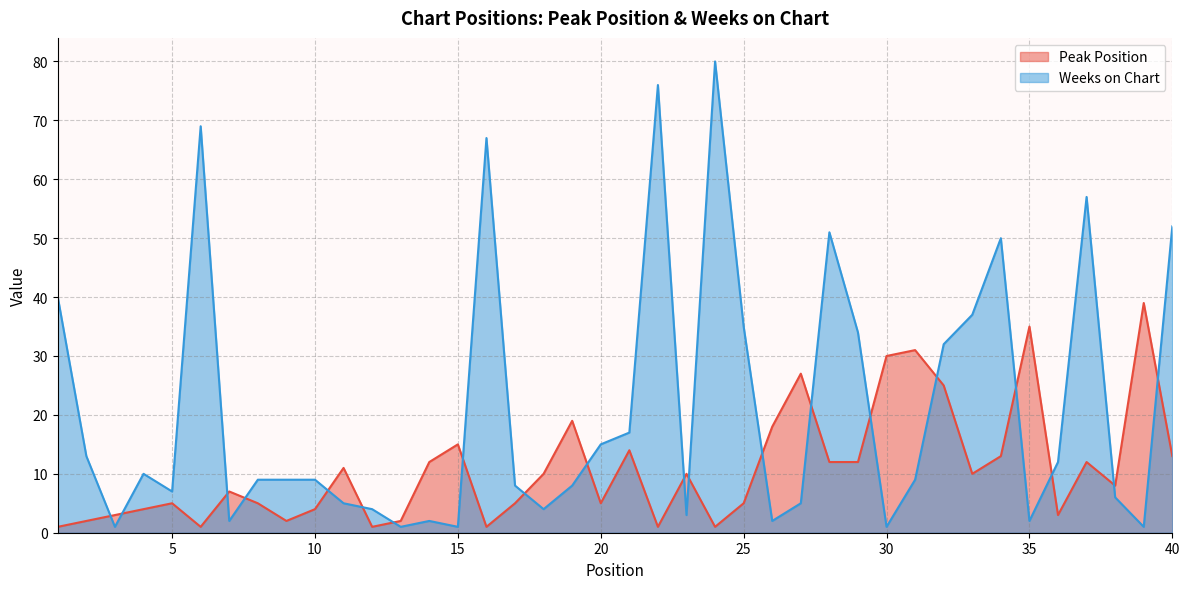

Reading left to right, what are all the values shown in this chart?

Peak Position: 1	2	3	4	5	1	7	5	2	4	11	1	2	12	15	1	5	10	19	5	14	1	10	1	5	18	27	12	12	30	31	25	10	13	35	3	12	8	39	13
Weeks on Chart: 40	13	1	10	7	69	2	9	9	9	5	4	1	2	1	67	8	4	8	15	17	76	3	80	35	2	5	51	34	1	9	32	37	50	2	12	57	6	1	52